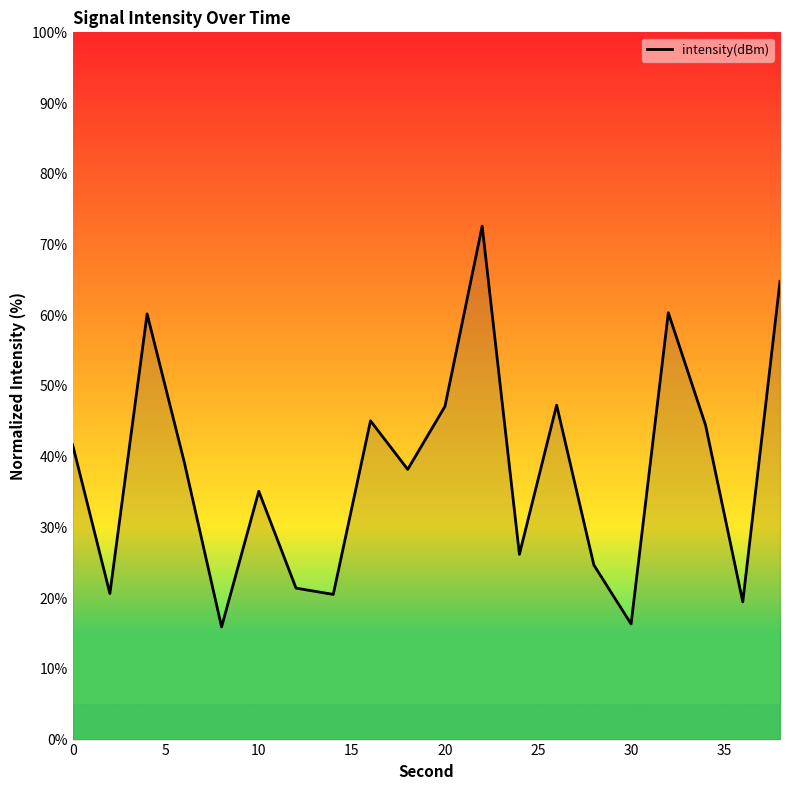

How many lines are shown in the chart?

1